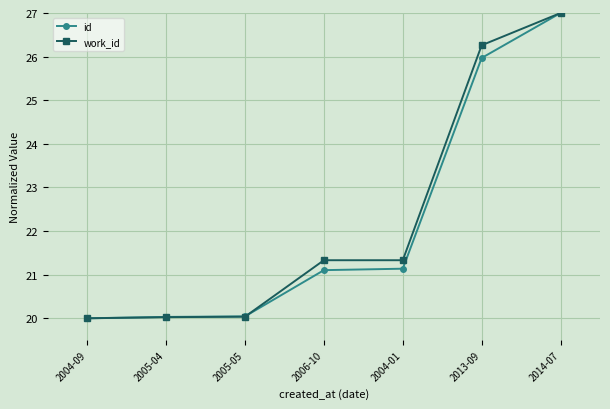

Reading left to right, transcribe all the data shown in this chart.

id: 20.0	20.0	20.0	21.1	21.1	26.0	27.0
work_id: 20.0	20.0	20.0	21.3	21.3	26.3	27.0